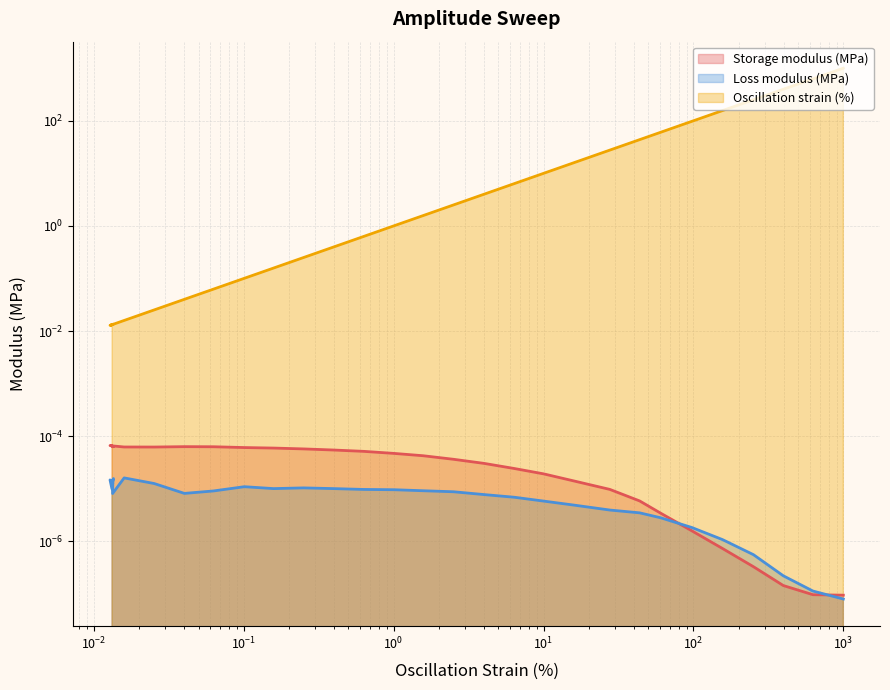

Is the value of Storage modulus (MPa) at 397.56 greater than the value of Oscillation strain (%) at 0.158193?

No